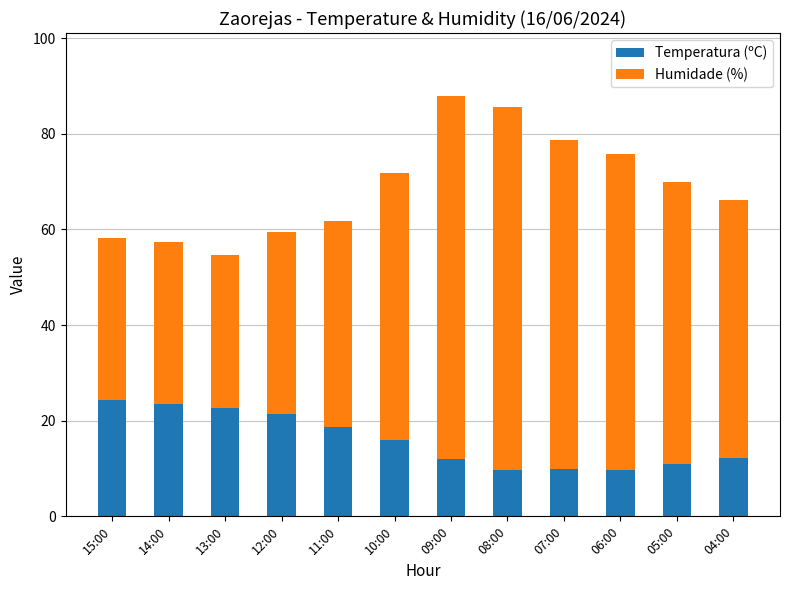

What is the average value of the Temperatura (ºC) series?

15.9